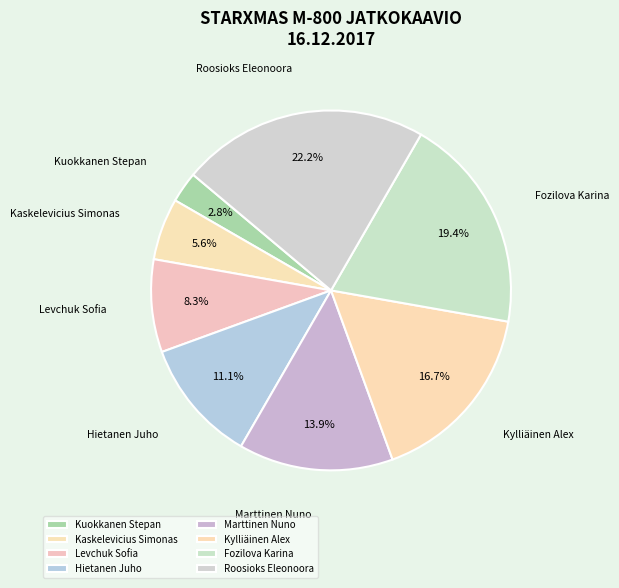

What percentage is the Hietanen Juho slice, to the nearest percent?

11%